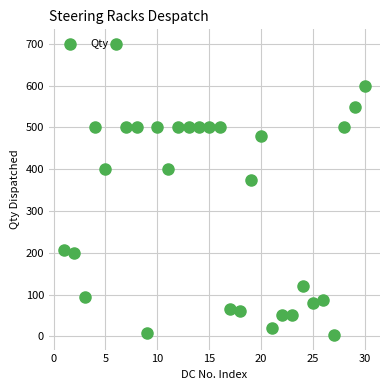

What Y value in the scatter plot is closest to 351?

374